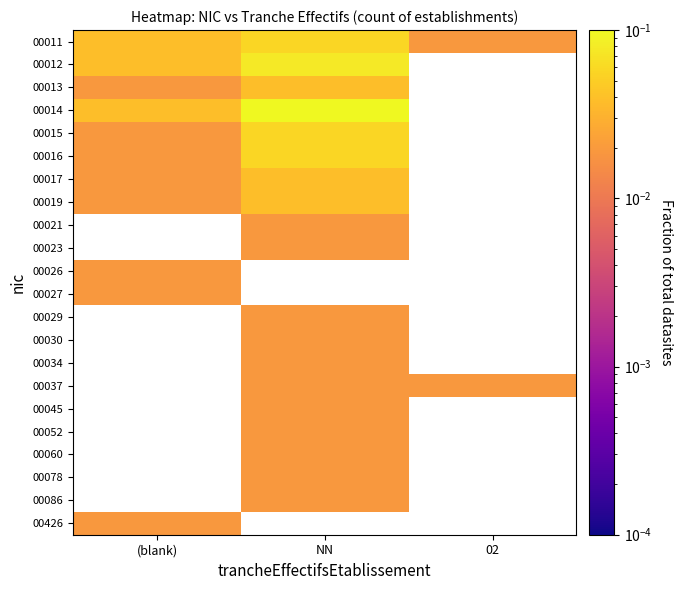

Between (blank) and 02, which is larger?

(blank)